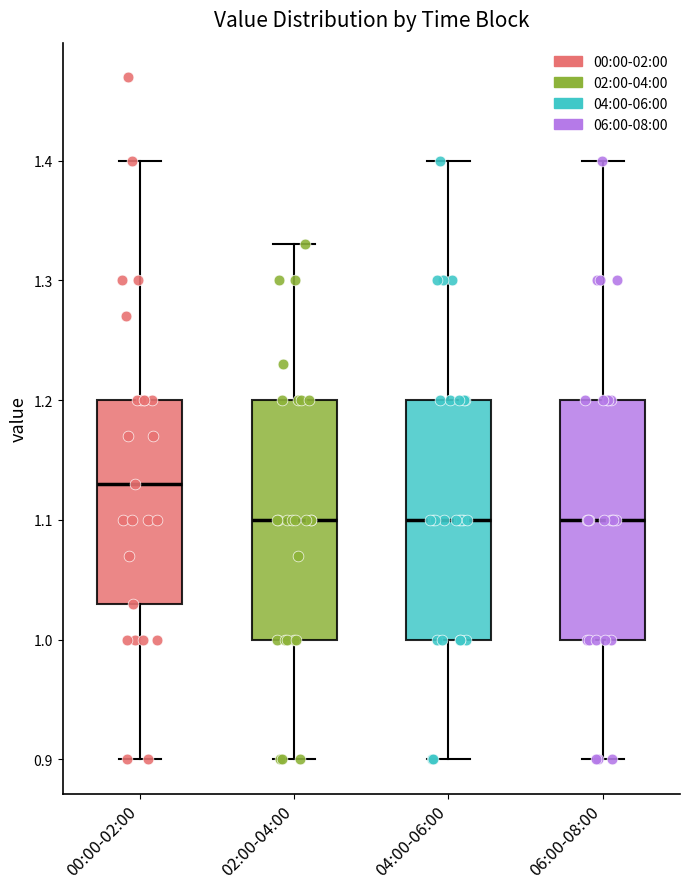

Which box has the highest median line?

00:00-02:00